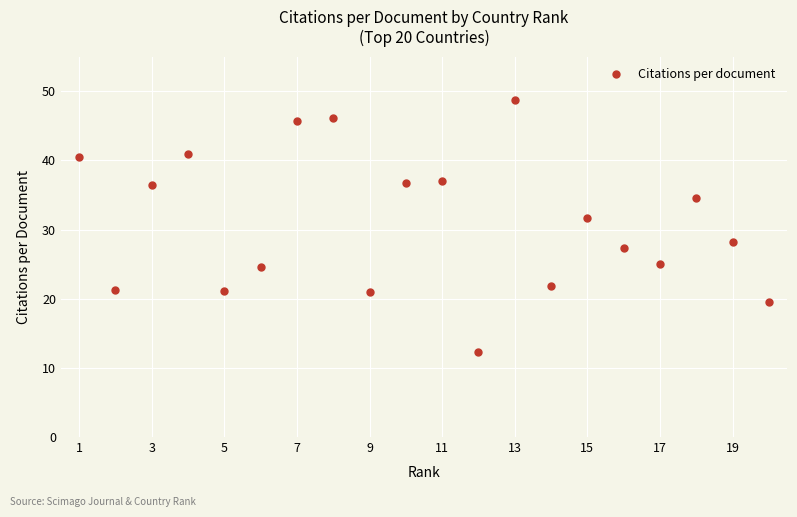

What is the value of the 10th point from the left?

36.7